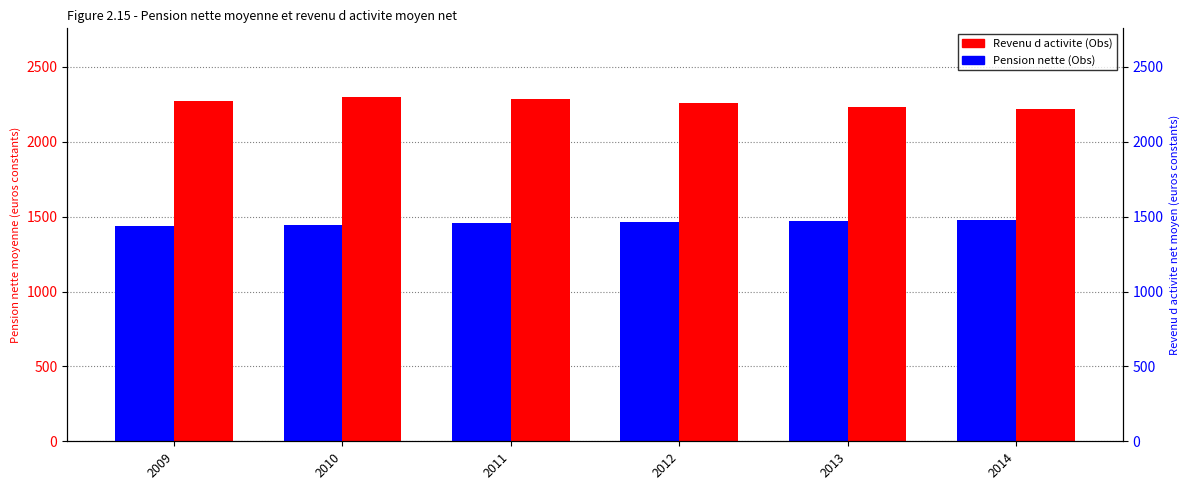

What is the difference between the Revenu d activite (Obs) values at 2009 and 2010?

28